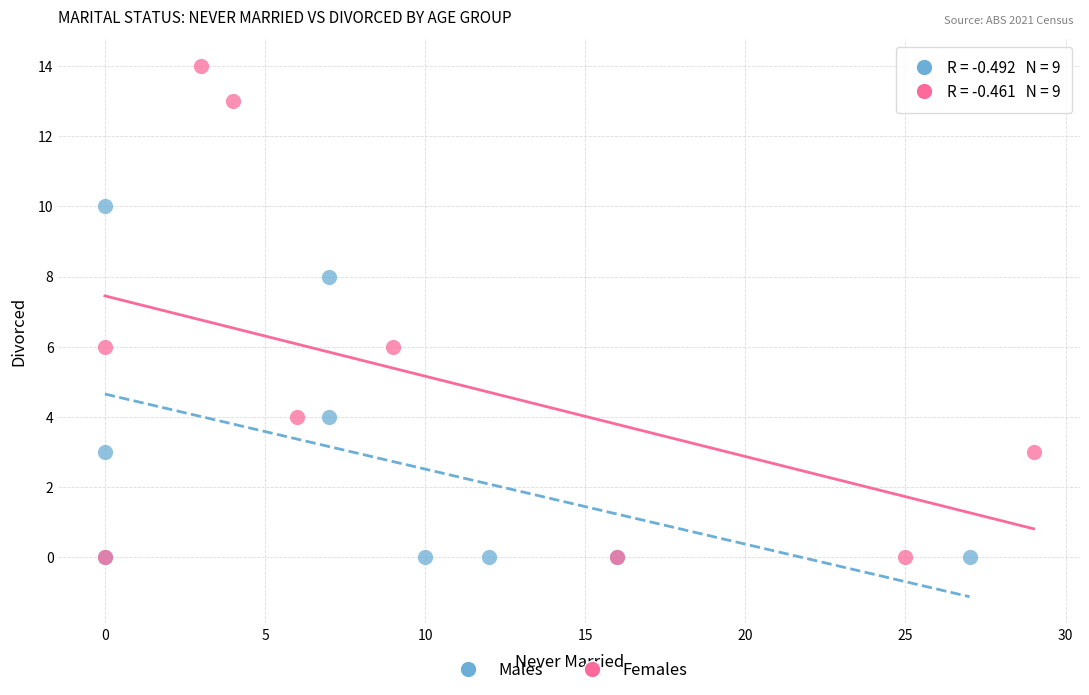

Which series contains the highest Y value?

Females